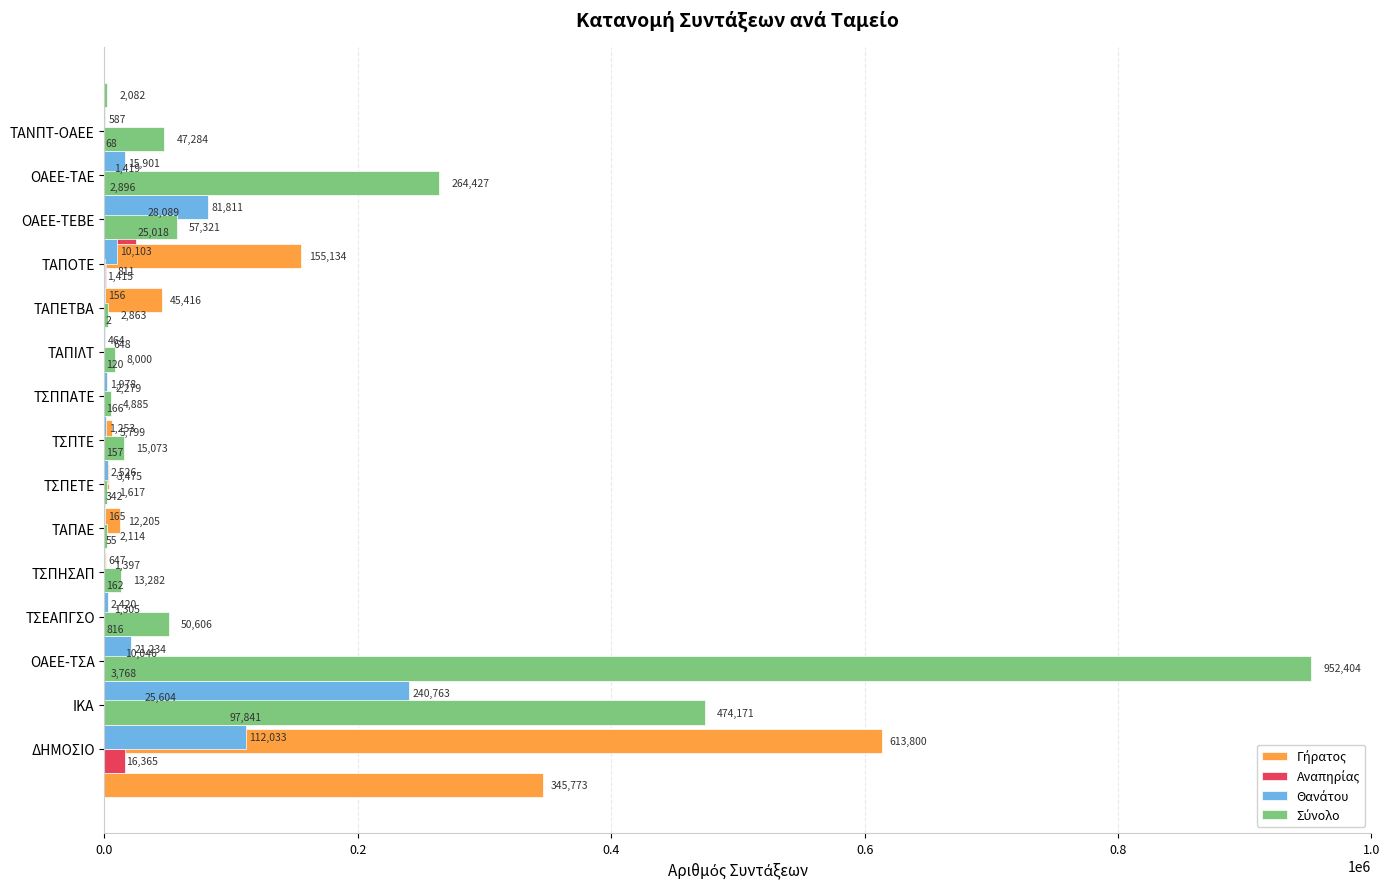

Which series has the largest range (max minus min)?

Σύνολο